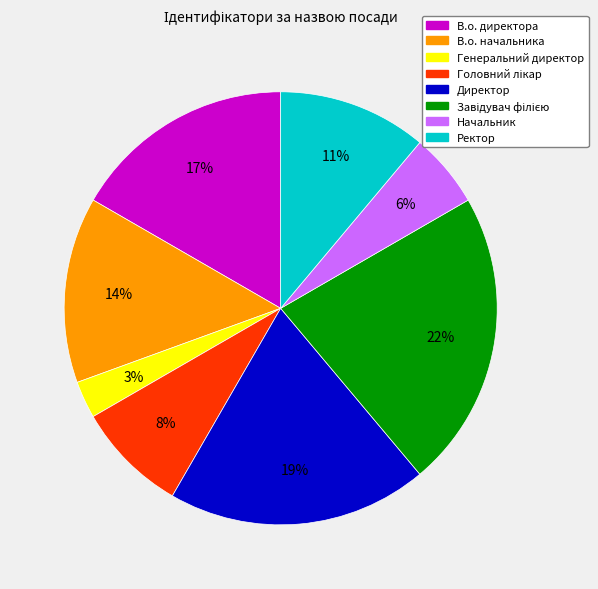

What is the ratio of the value at Генеральний директор to the value at В.о. начальника?

0.2